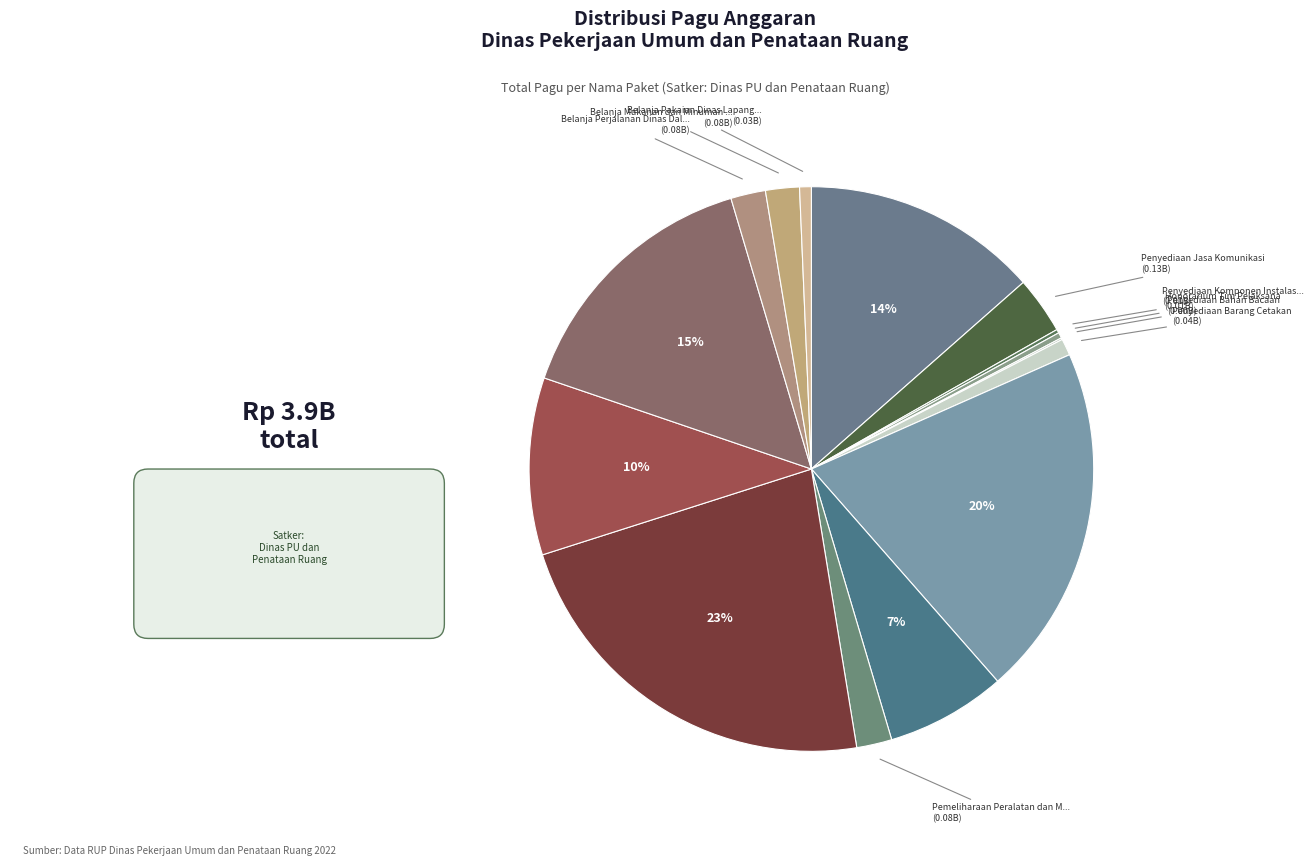

Rank the categories by value from lowest to highest.

Penyediaan Bahan Bacaan, Penyediaan Komponen Instalasi Listrik, Honorarium Tim Pelaksana, Belanja Pakaian Dinas Lapangan, Penyediaan Barang Cetakan, Belanja Makanan dan Minuman Rapat, Belanja Perjalanan Dinas Dalam Kota, Pemeliharaan Peralatan dan Mesin, Penyediaan Jasa Komunikasi, Penyediaan Jasa Pemeliharaan, Belanja Perjalanan Dinas Biasa, Penyediaan Jasa Pelayanan Umum Kantor, Belanja Jasa Tenaga Ahli, Penyelenggaraan Rapat Koordinasi, Penyediaan Administrasi Pelaksanaan